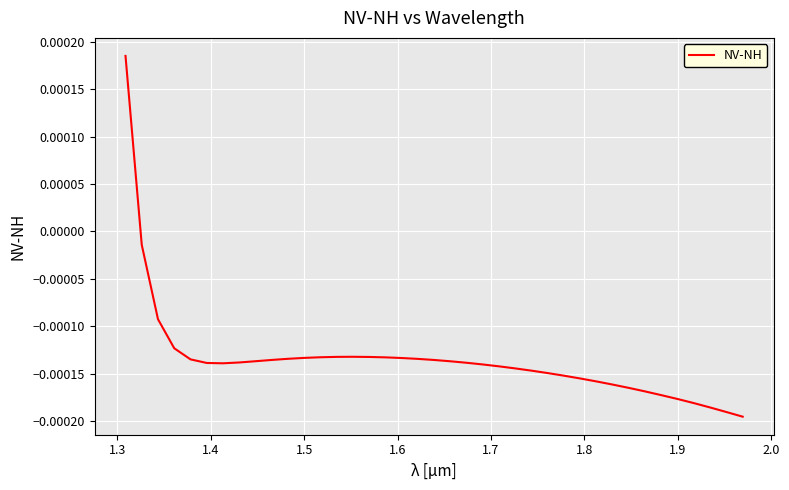

Count the number of data series in this chart.

1